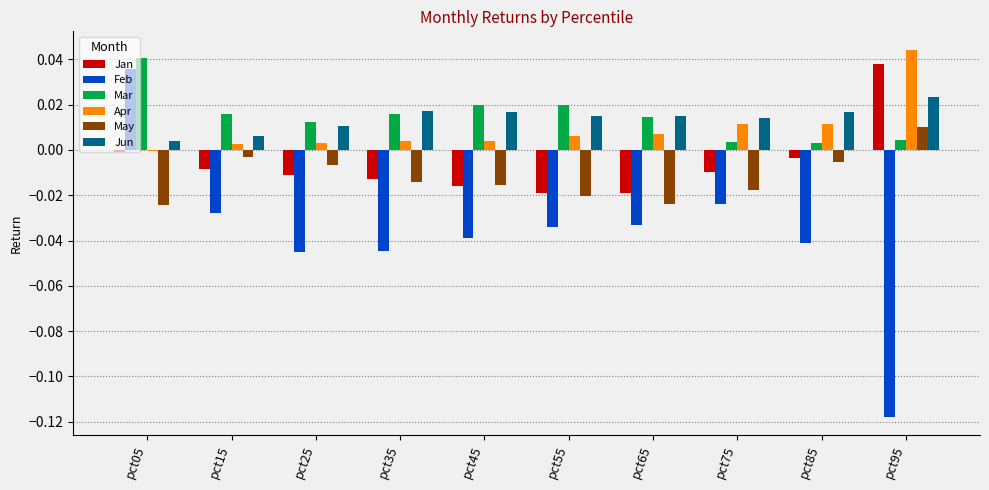

At which category does the chart reach its peak across all series?

pct95